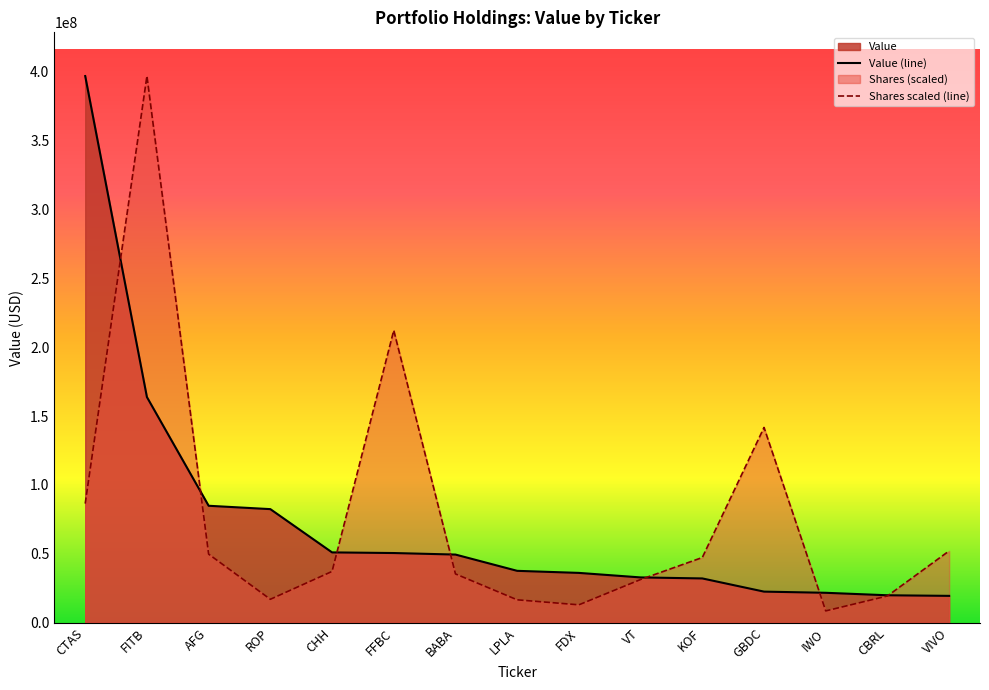

List the labels in order of Value value, smallest first.

VIVO, CBRL, IWO, GBDC, KOF, VT, FDX, LPLA, BABA, FFBC, CHH, ROP, AFG, FITB, CTAS